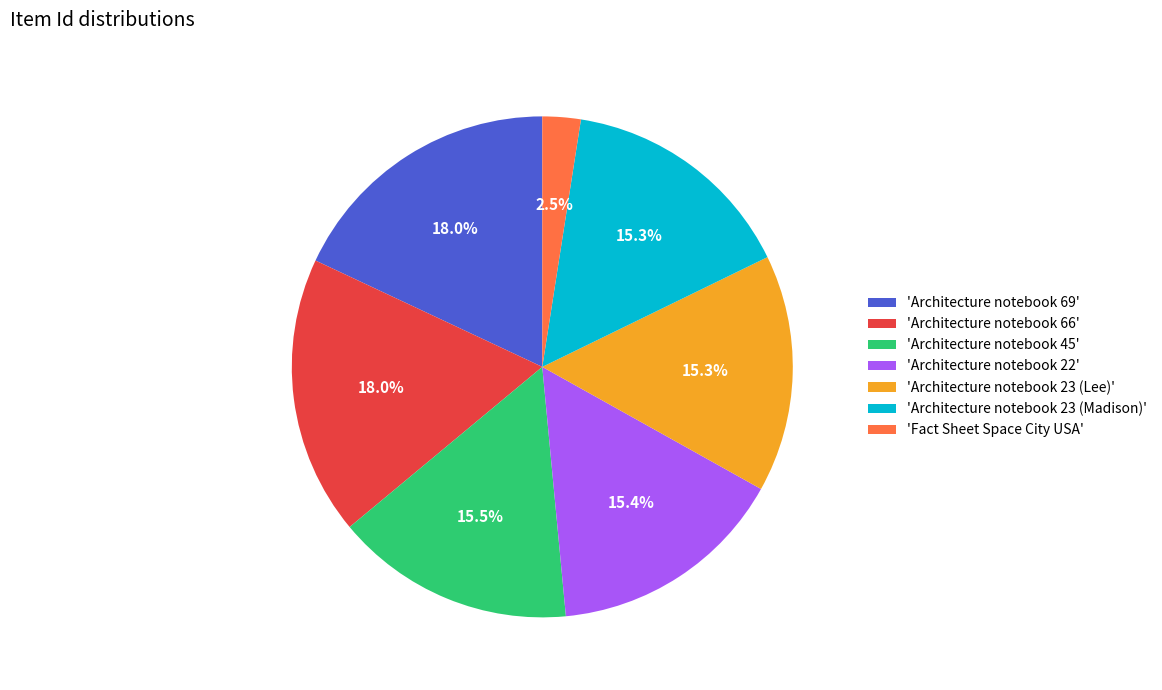

Does any single category account for the majority?

No